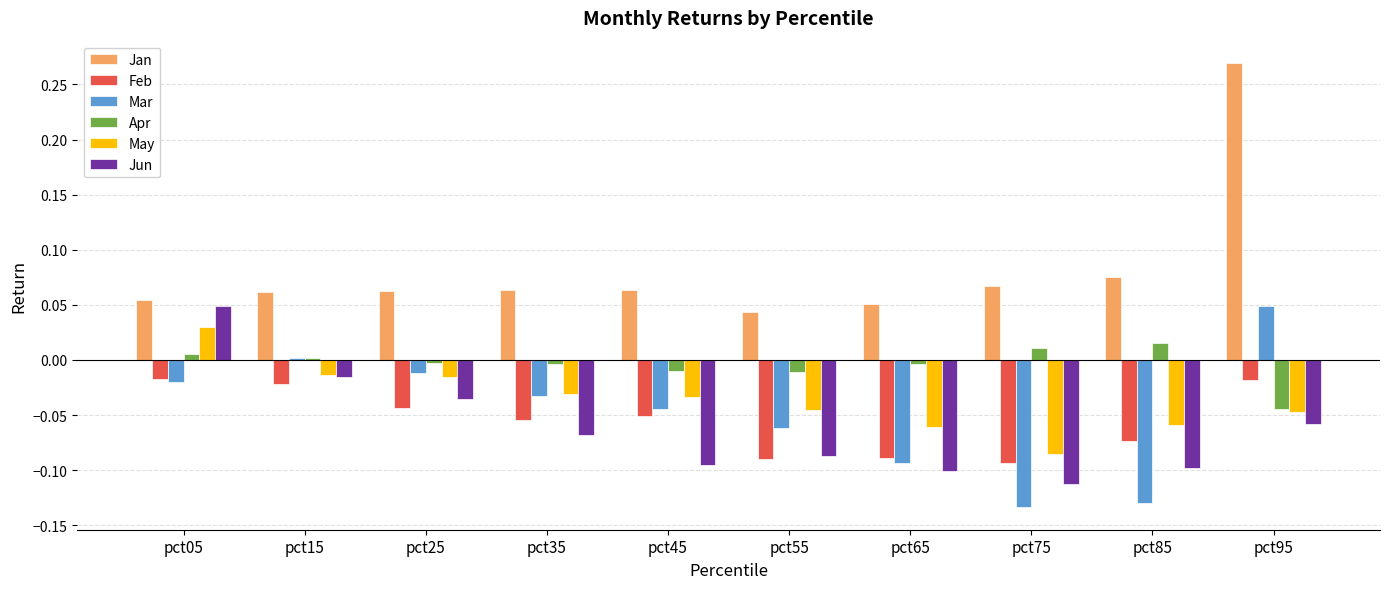

How many bars are there in each group?

6